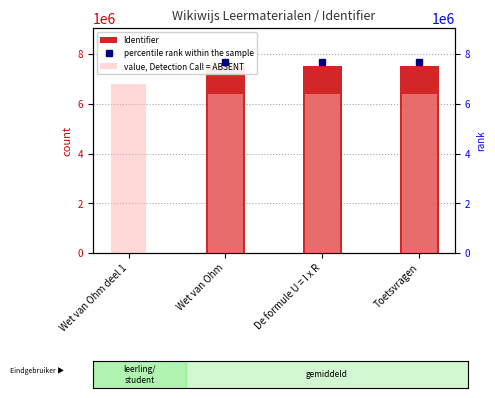

At which category is the sum across all series the highest?

Toetsvragen